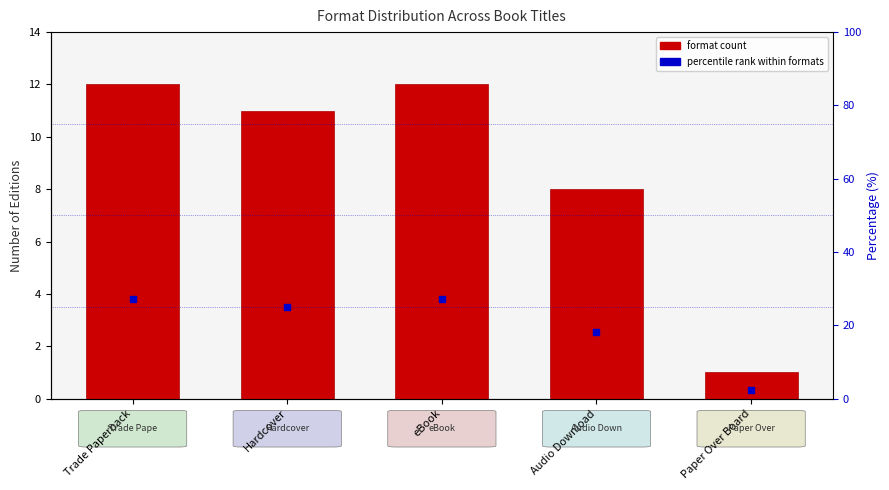

Which series has the largest total across all categories?

percentile rank within formats